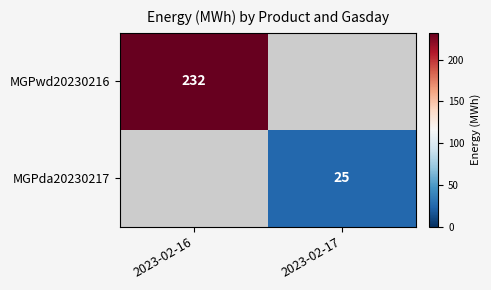

True or false: MGPda20230217 has a value of 25 at 2023-02-17.

True